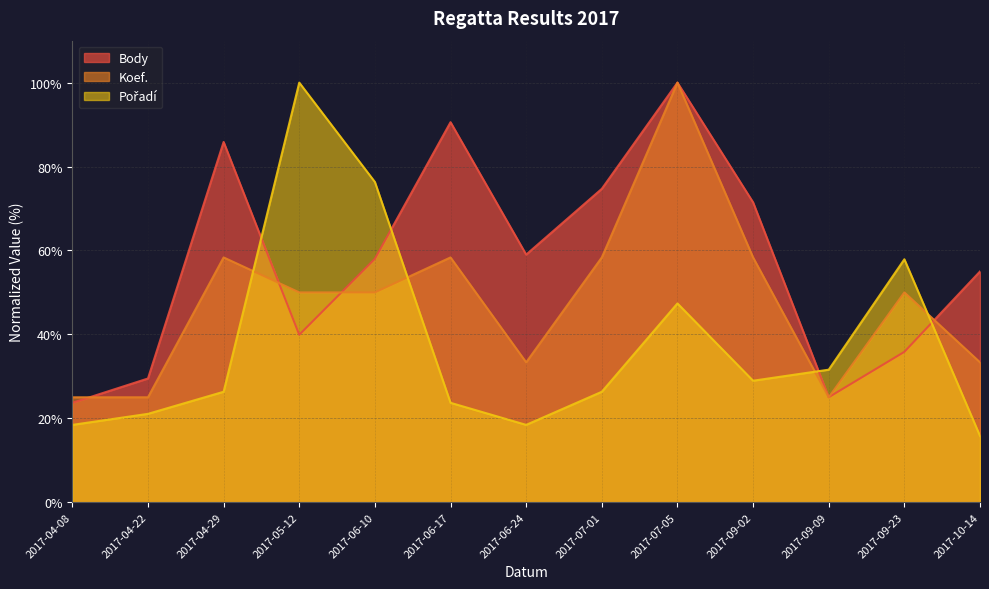

Which series has the largest total across all categories?

Body